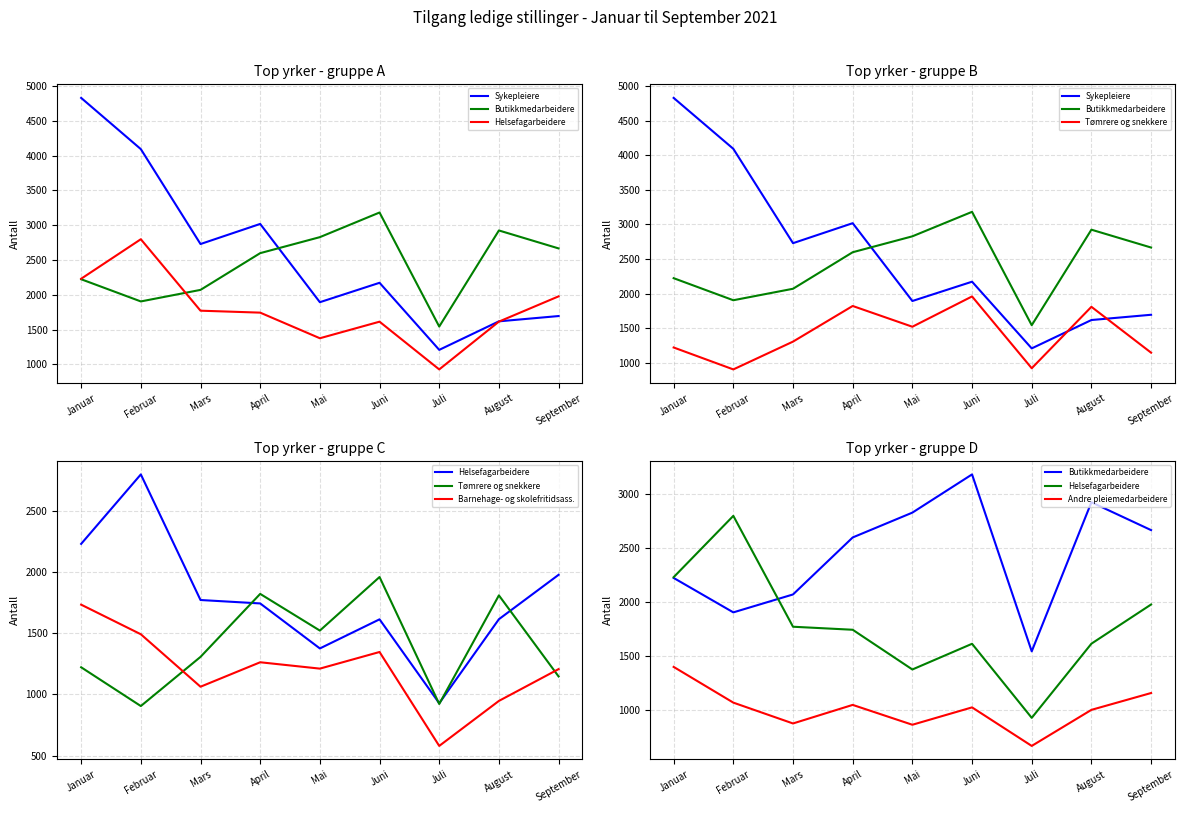

Where do Sykepleiere and Butikkmedarbeidere first cross each other?

April and Mai